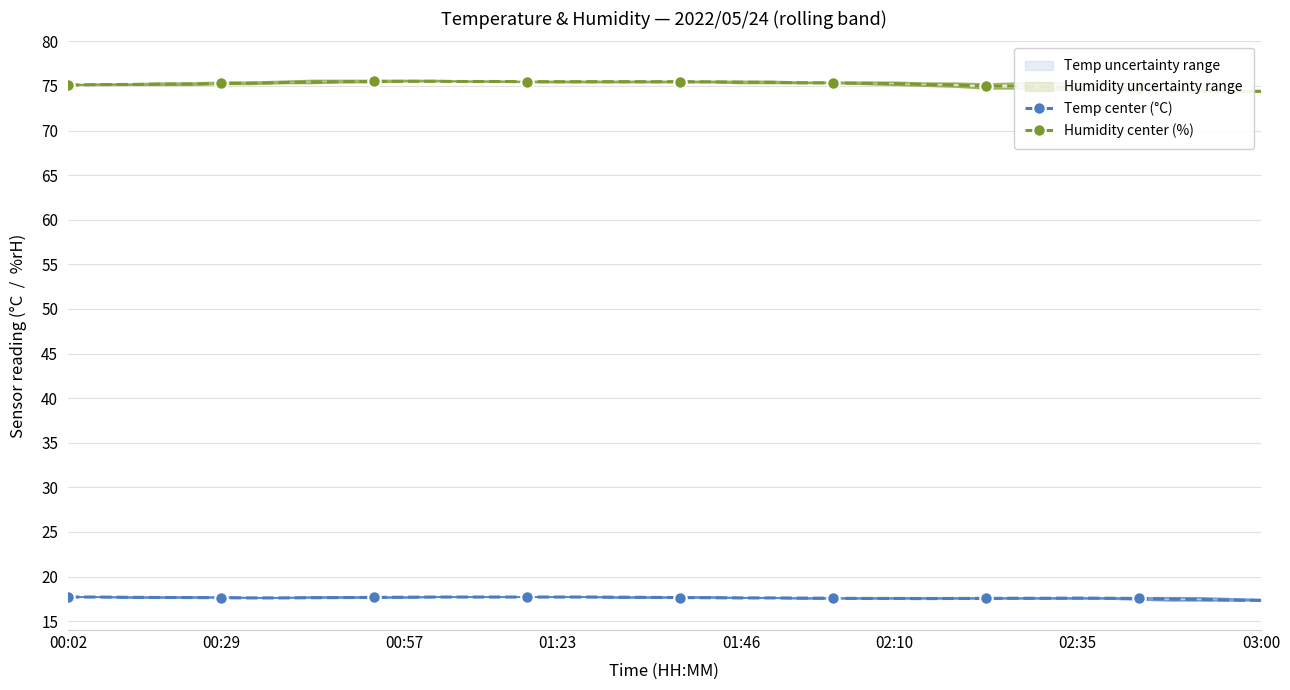

What is the minimum value for Temp center (°C)?

17.3